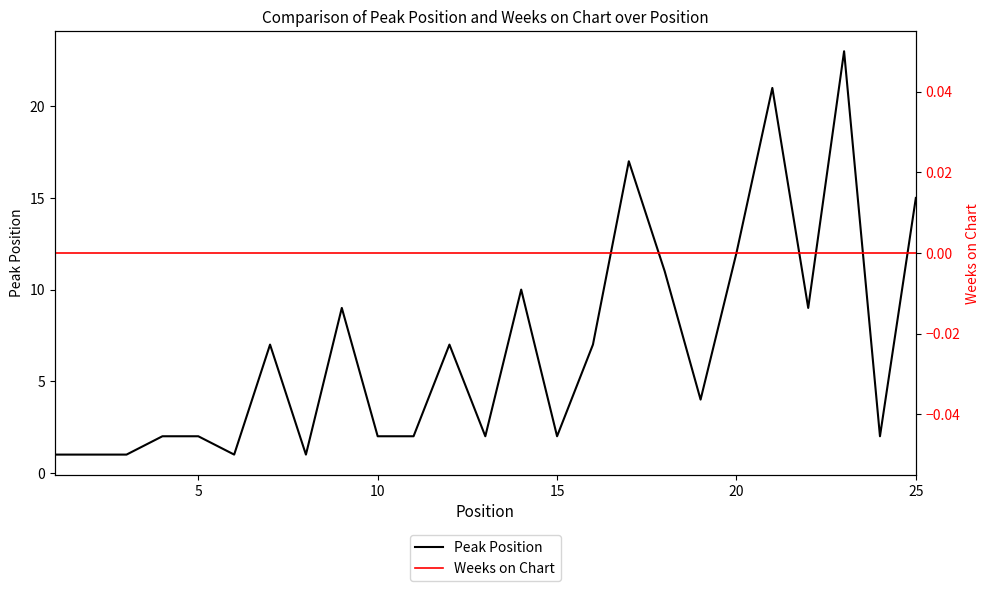

True or false: Peak Position has a value of 4 at 10.

False